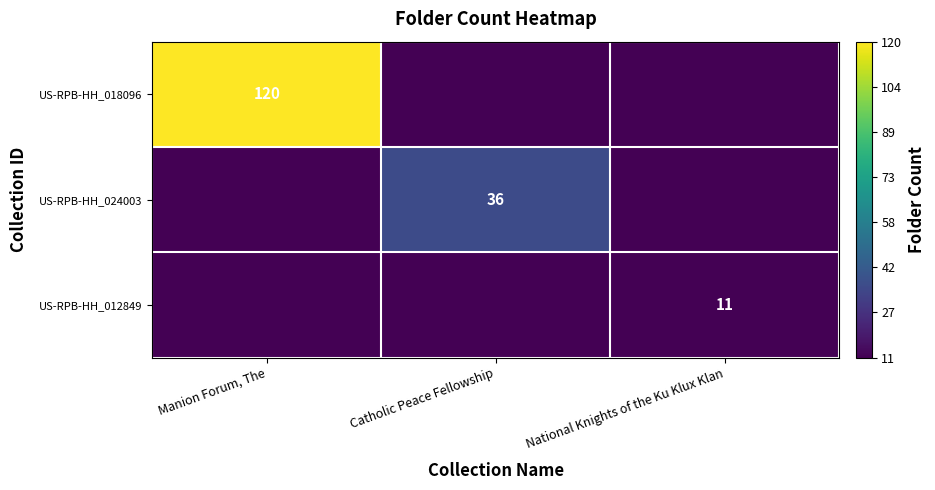

The US-RPB-HH_024003 series shows 63 at Catholic Peace Fellowship. True or false?

False